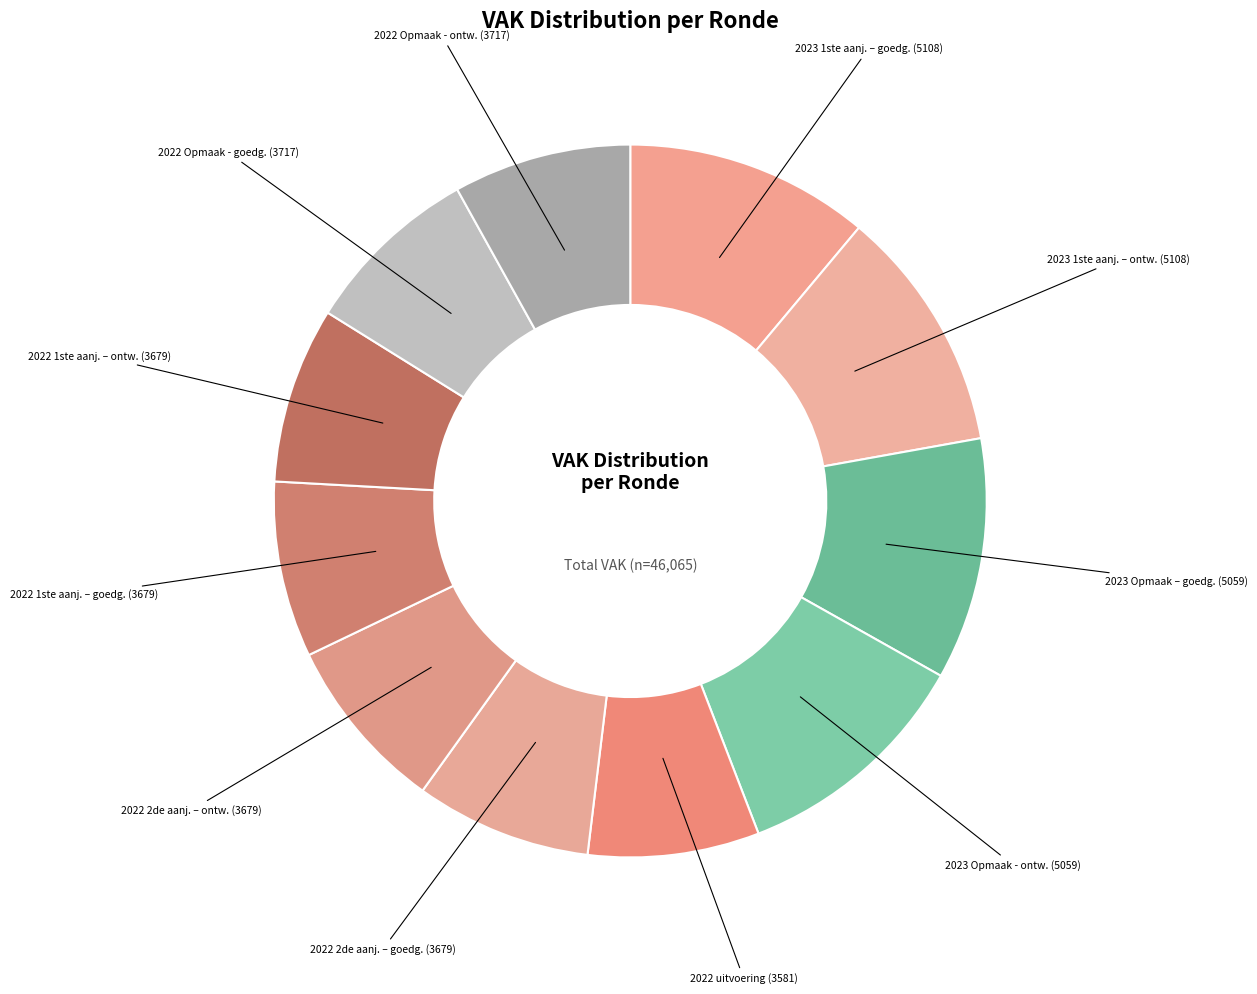

Between 2022 1ste aanj. – ontw. and 2023 1ste aanj. – ontw., which is larger?

2023 1ste aanj. – ontw.